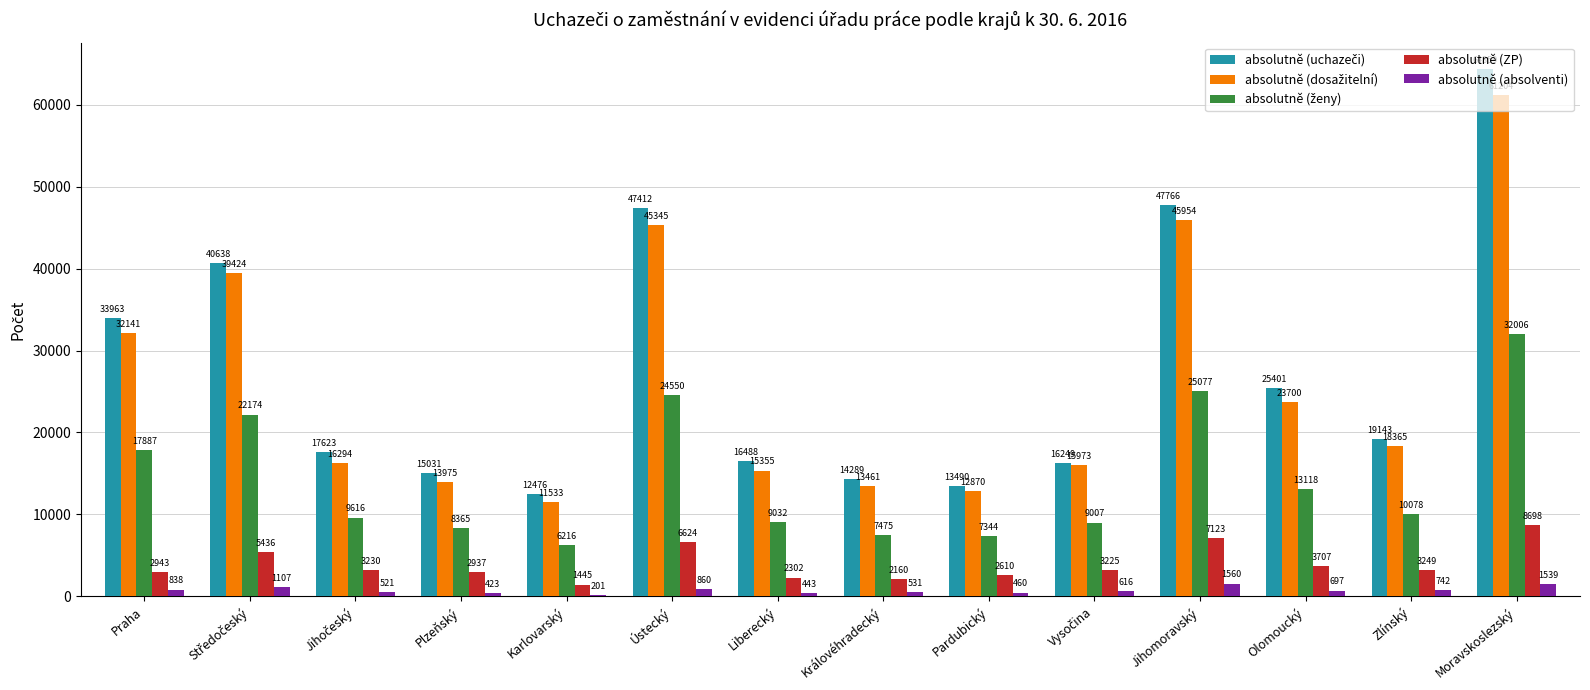

True or false: absolutně (absolventi) has a value of 1560 at Jihomoravský.

True